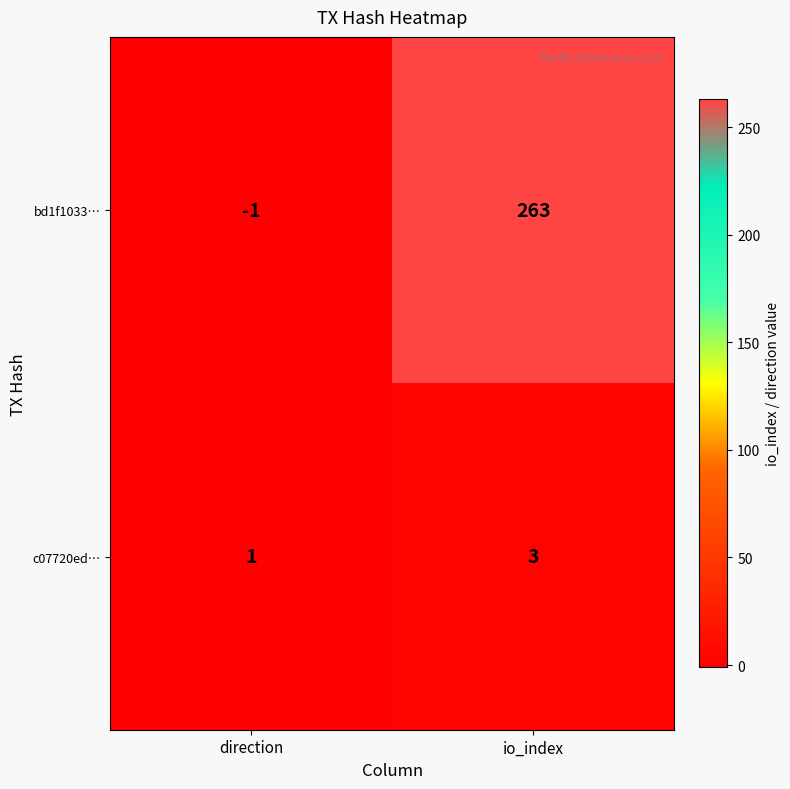

Which label corresponds to the smallest value in the chart?

direction